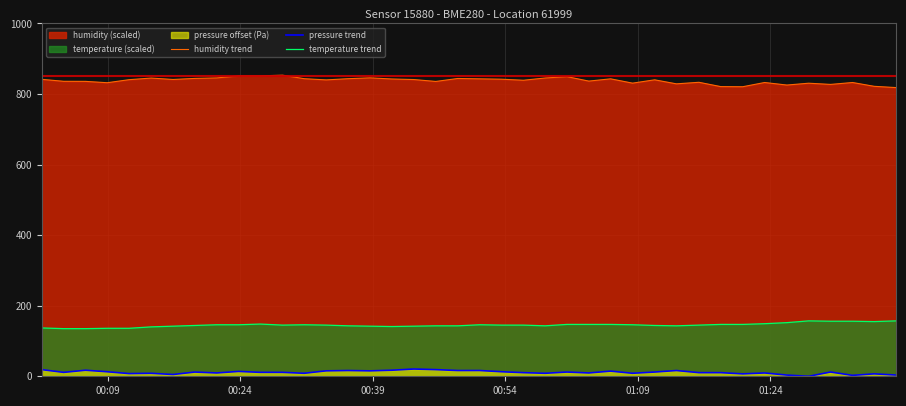

What is the lowest value of the temperature trend series?

135.0